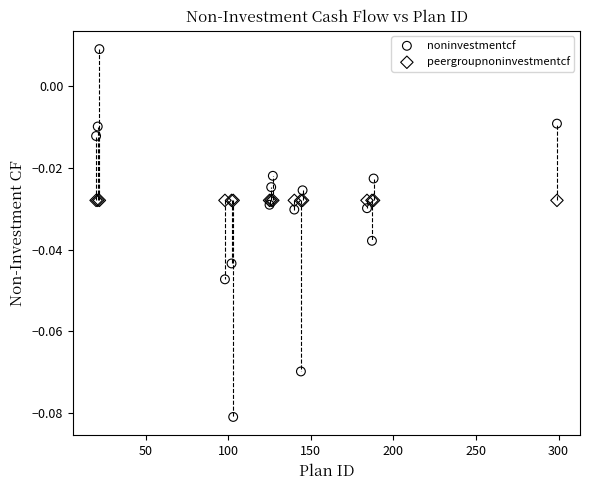

Which series contains the highest Y value?

noninvestmentcf